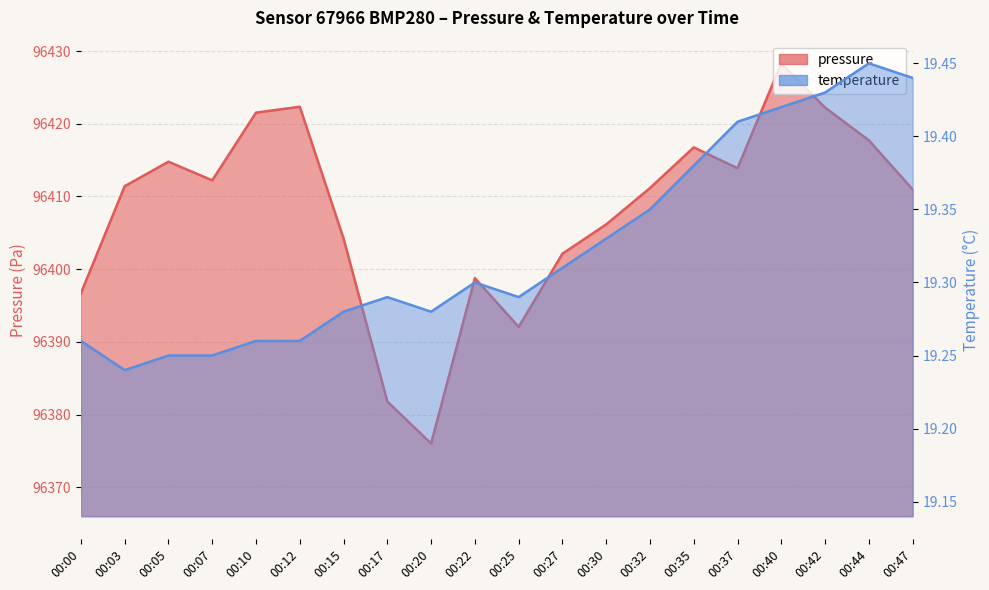

How many lines are shown in the chart?

2